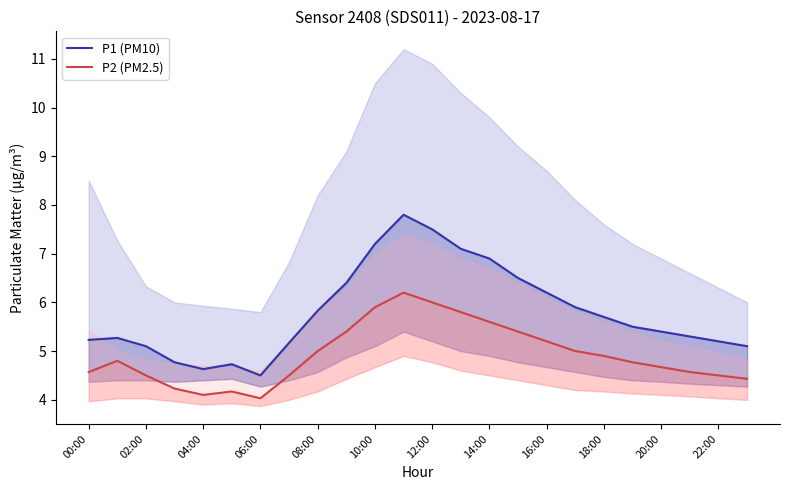

What is the spread (max minus min) of values at 17?

0.9